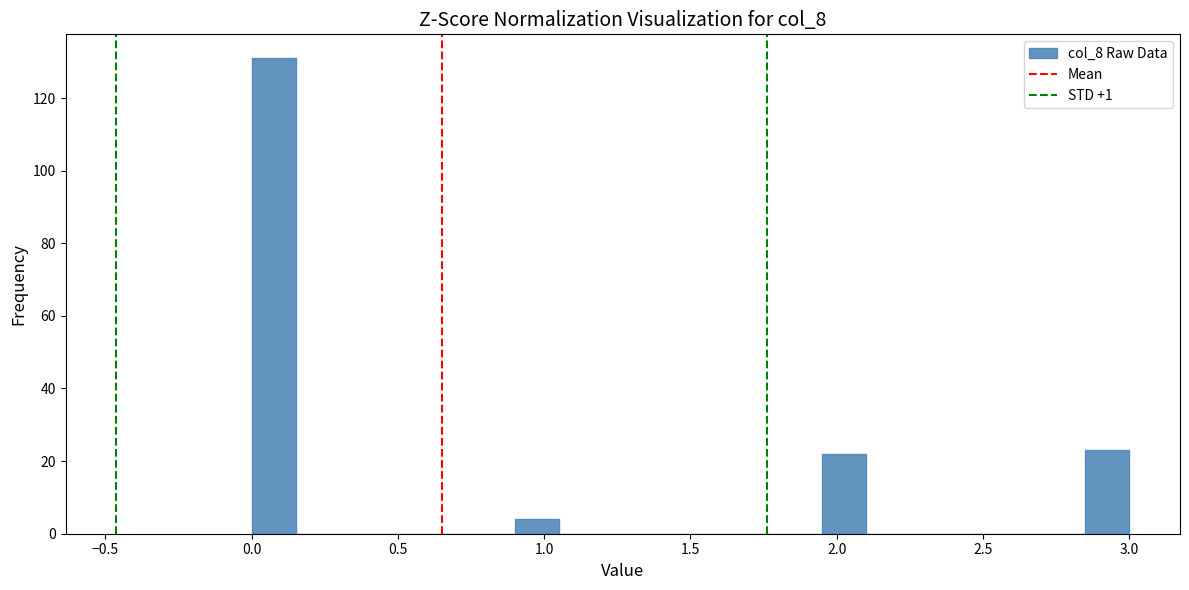

Read against the x-axis, roughly where is the centre of the tallest bar?

0.10